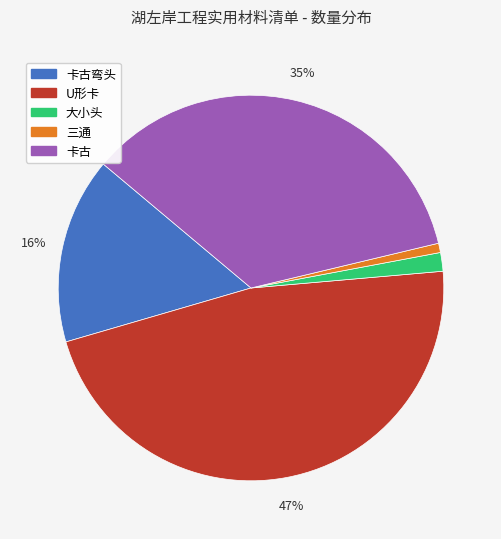

Does any single category account for the majority?

No